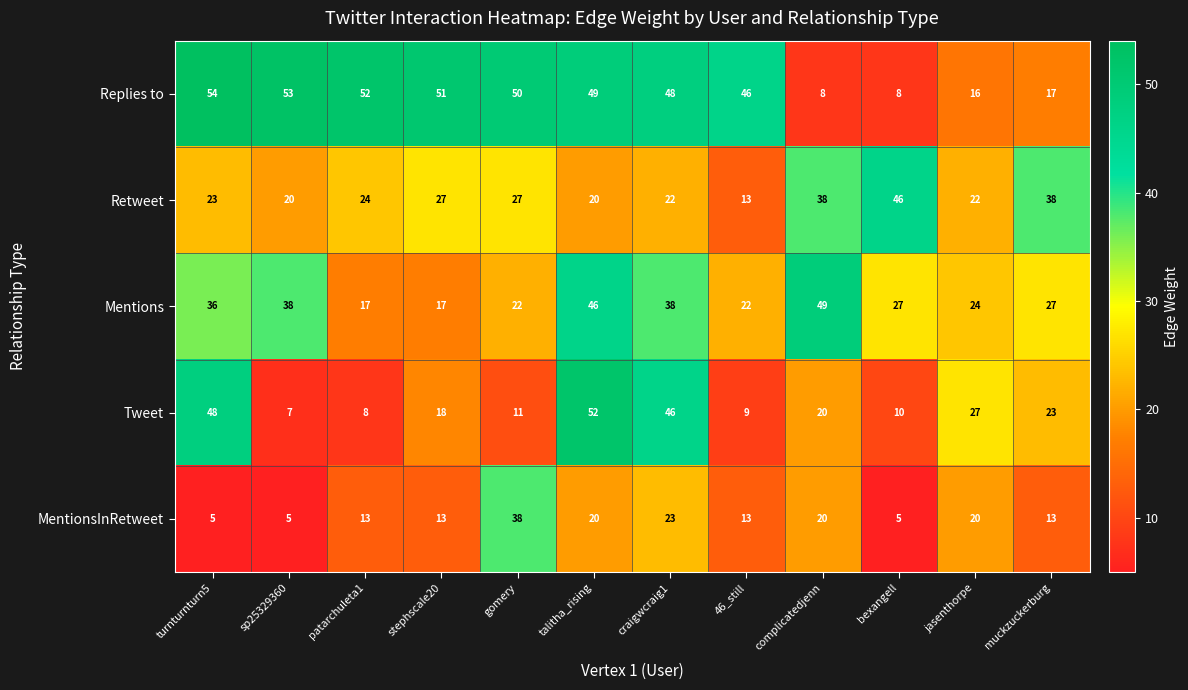

List the series in order of their peak value, highest first.

Replies to, Tweet, Mentions, Retweet, MentionsInRetweet